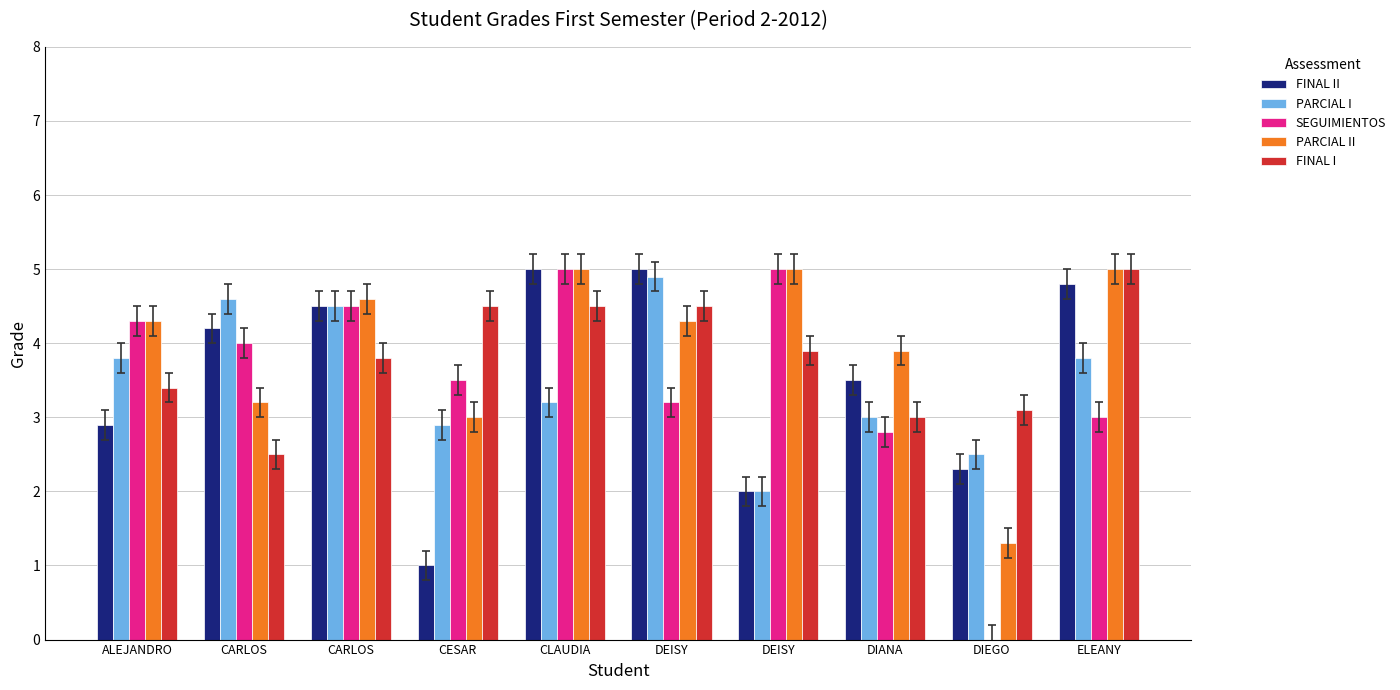

Which series has the largest range (max minus min)?

SEGUIMIENTOS